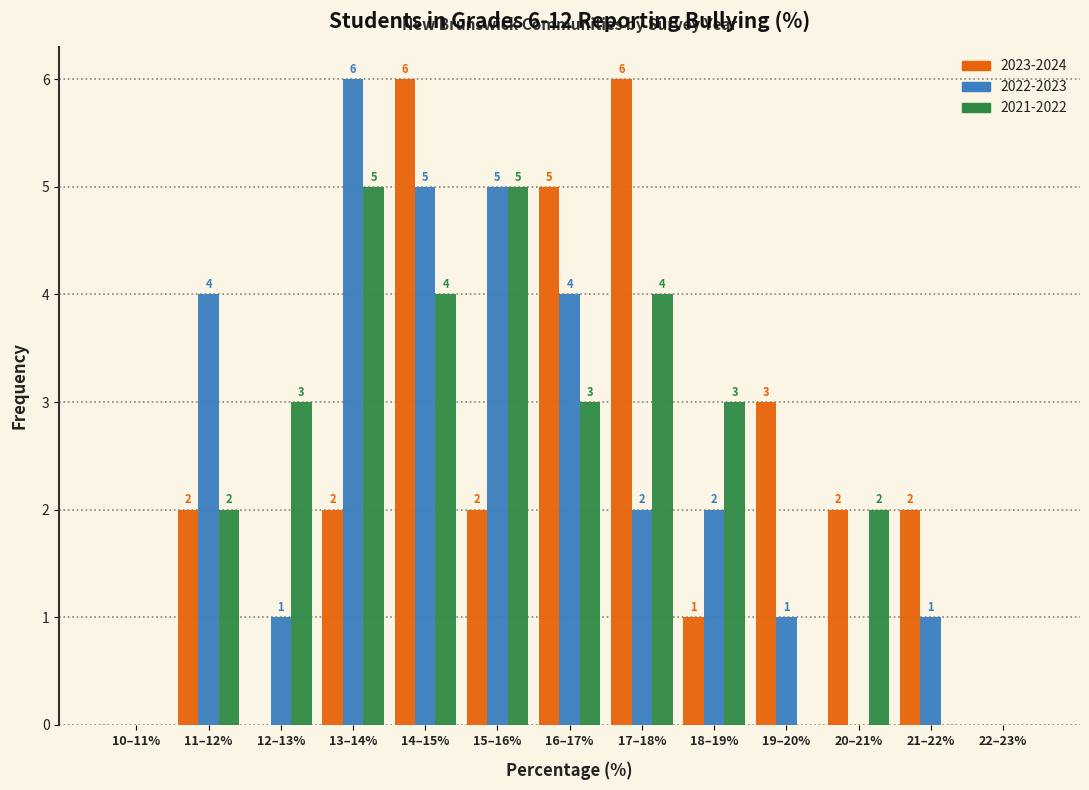

Reading right to left, extract all data points from this chart.

2023-2024: 22–23%=0	21–22%=2	20–21%=2	19–20%=3	18–19%=1	17–18%=6	16–17%=5	15–16%=2	14–15%=6	13–14%=2	12–13%=0	11–12%=2	10–11%=0
2022-2023: 22–23%=0	21–22%=1	20–21%=0	19–20%=1	18–19%=2	17–18%=2	16–17%=4	15–16%=5	14–15%=5	13–14%=6	12–13%=1	11–12%=4	10–11%=0
2021-2022: 22–23%=0	21–22%=0	20–21%=2	19–20%=0	18–19%=3	17–18%=4	16–17%=3	15–16%=5	14–15%=4	13–14%=5	12–13%=3	11–12%=2	10–11%=0